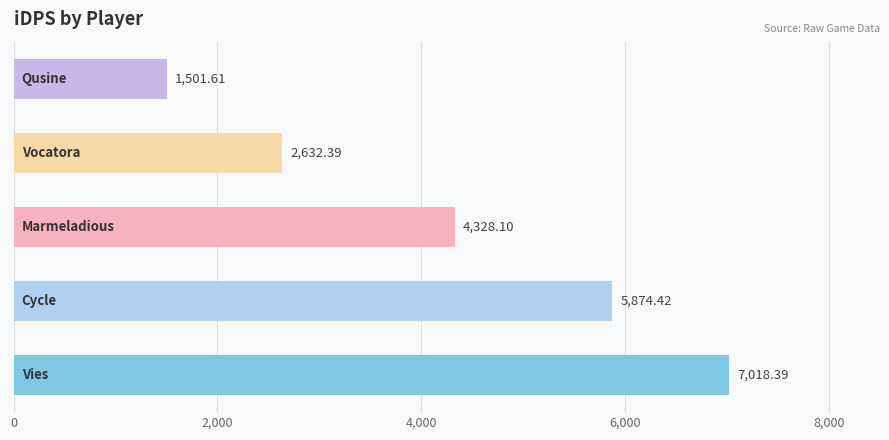

Does the chart contain stacked bars?

No